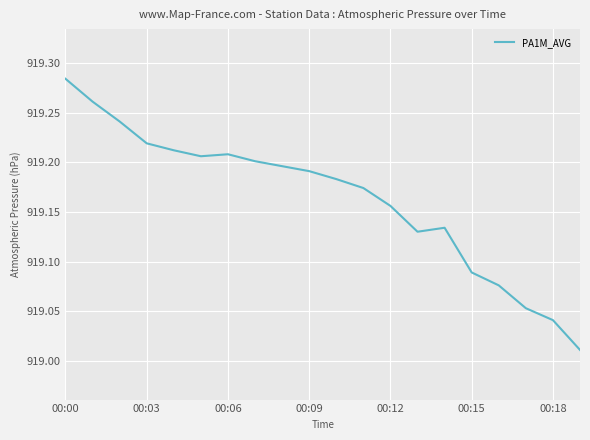

What is the difference between the maximum and minimum values?

0.3